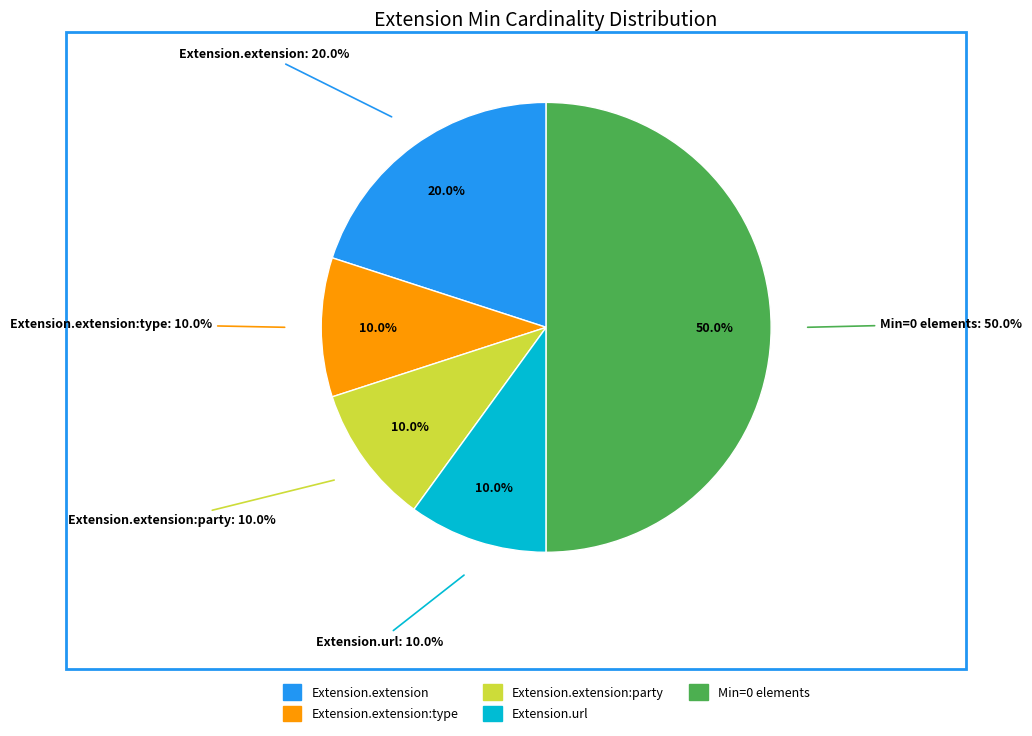

True or false: Extension.url accounts for 13% of the total.

False